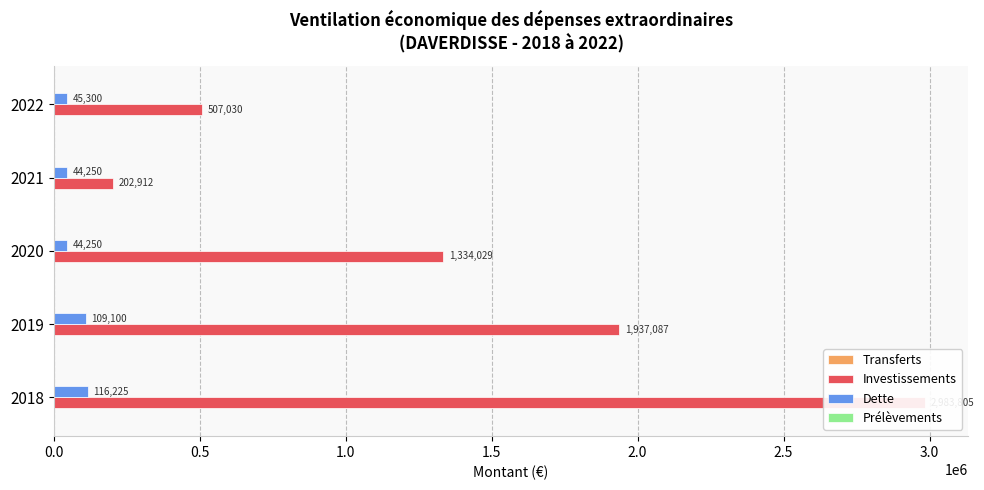

Reading left to right, list all the values displayed in this chart.

Transferts: 0.1	0.1	0.1	0.1	0.1
Investissements: 2983805.2	1937087.2	1334028.8	202911.6	507030.0
Dette: 116225.0	109100.0	44250.0	44250.0	45300.0
Prélèvements: 0.2	0.2	0.2	0.2	0.2